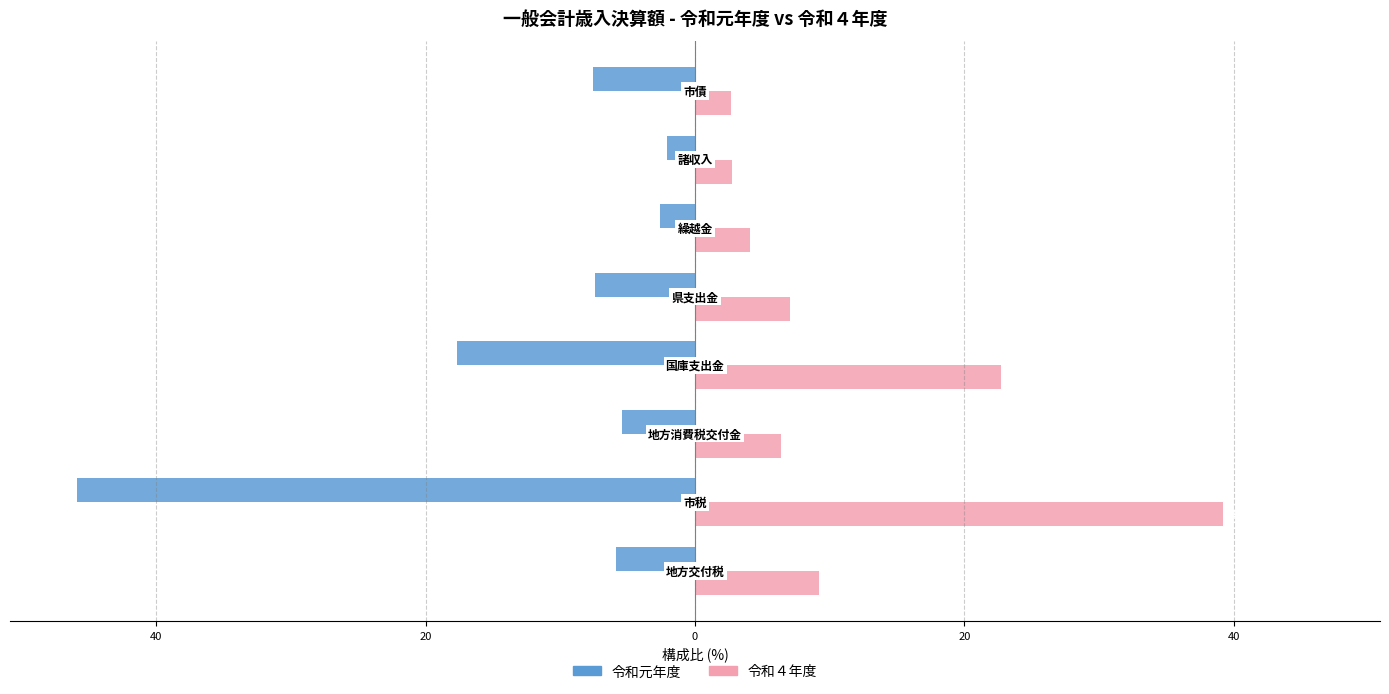

What is the average value of the 令和元年度 series?

-11.8